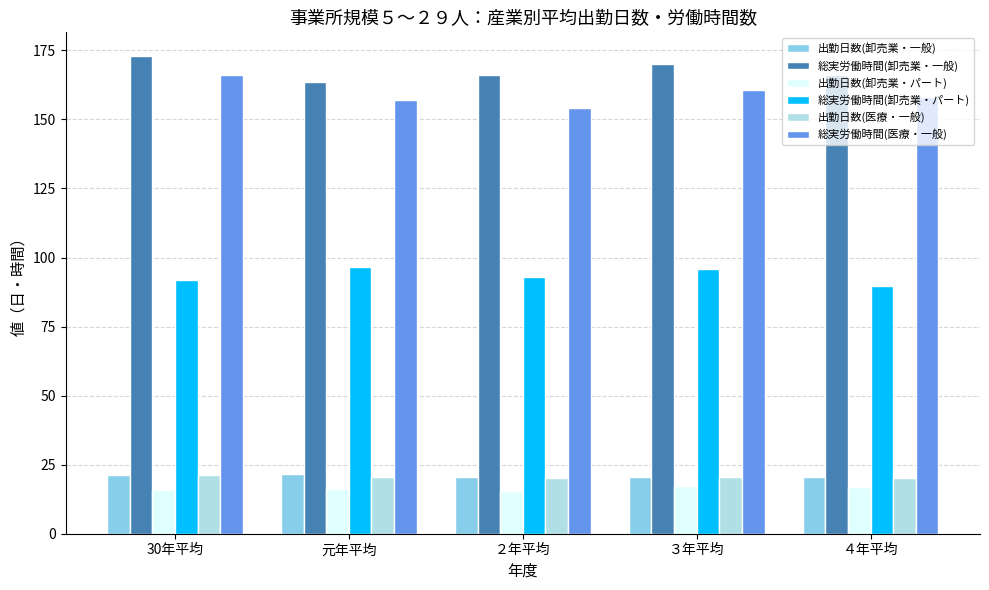

What is the total value across all series at 30年平均?

489.2